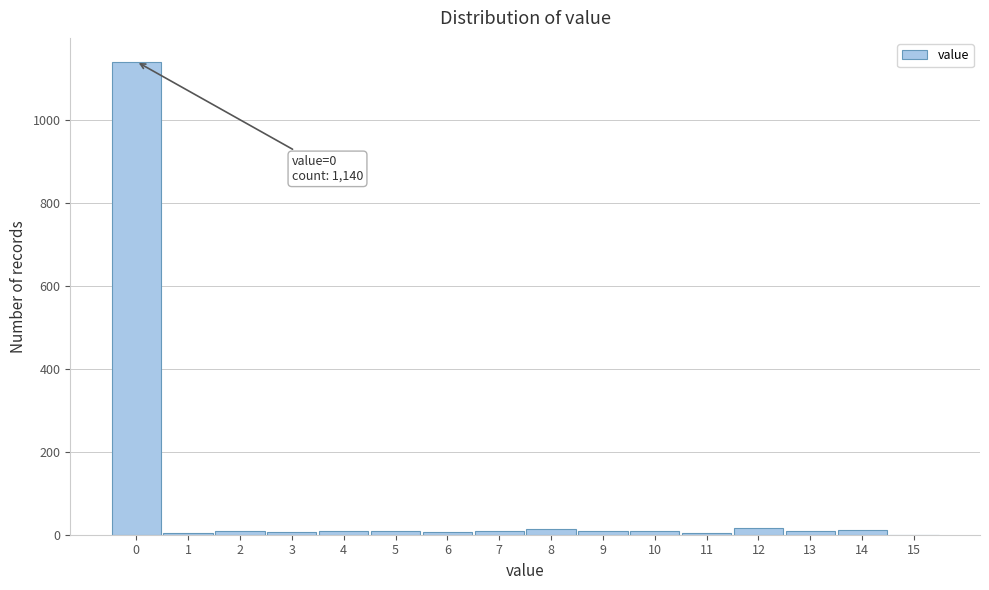

Over which range of the x-axis is the bar tallest?

-0.5 to 0.5